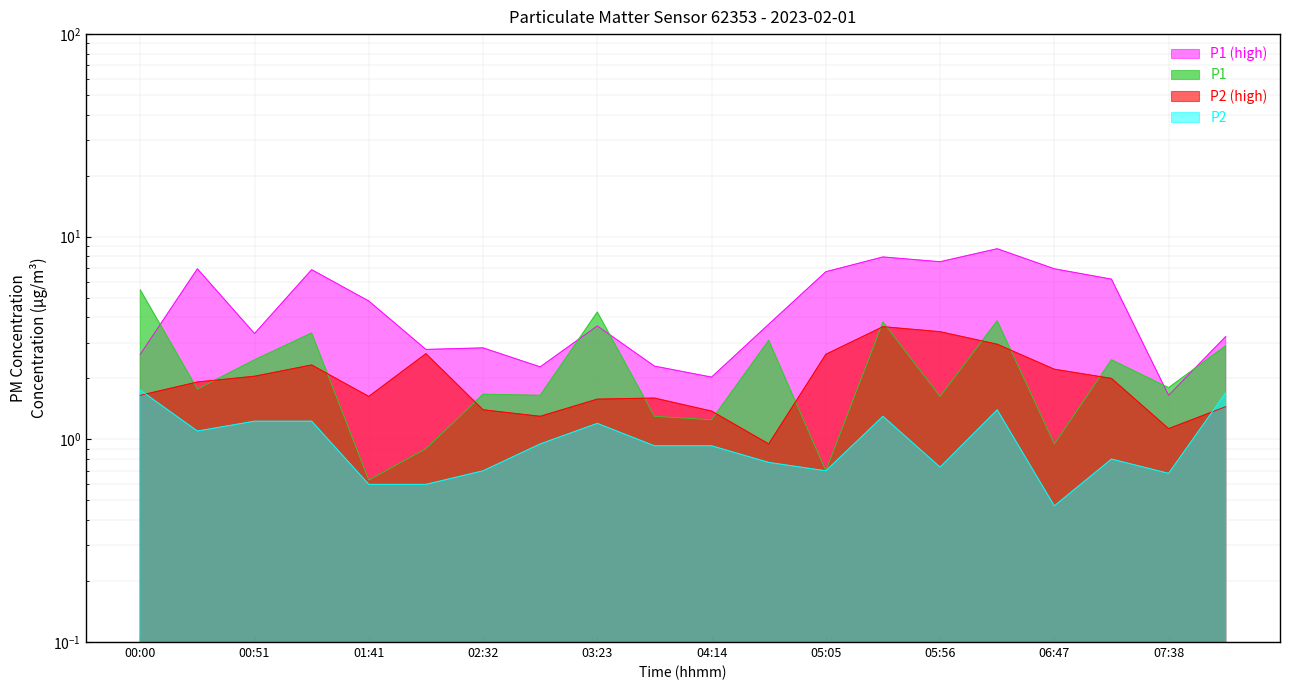

True or false: P2 has a value of 0.7 at 07:38.

True